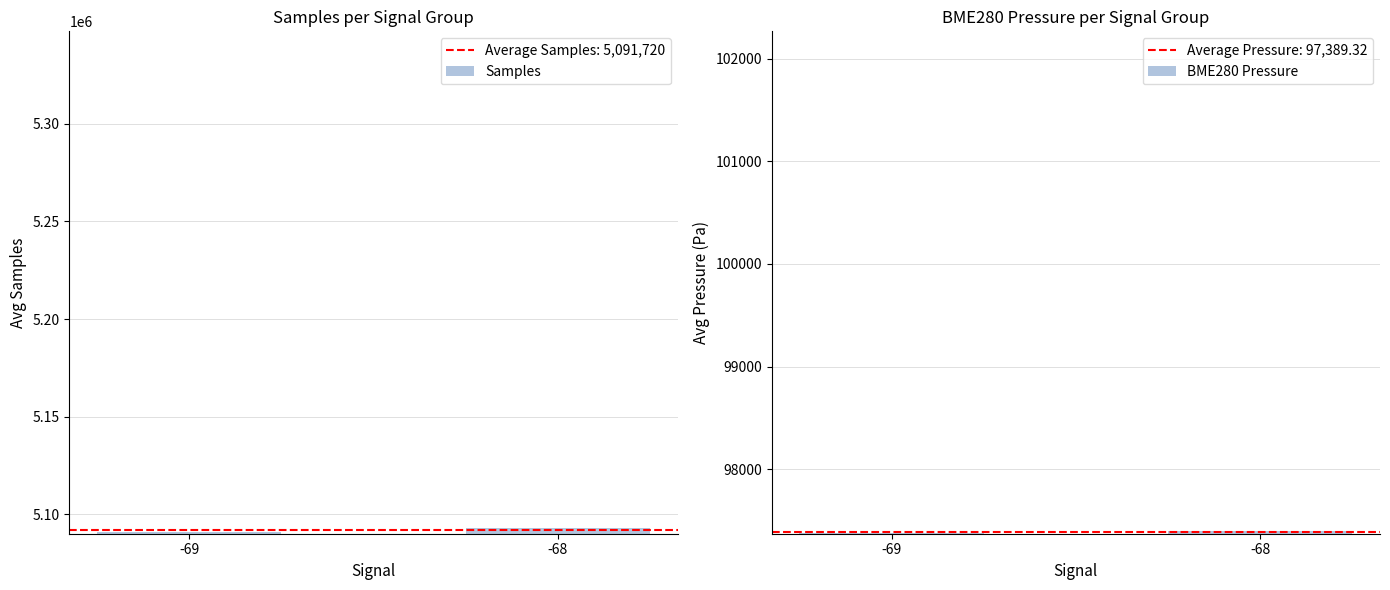

Between -69 and -68, which is larger?

-68